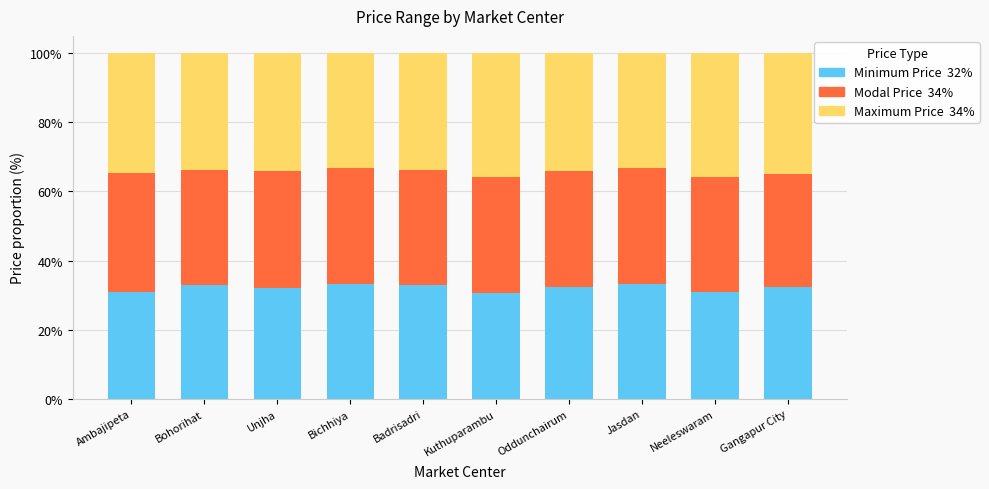

What is the total value across all series at Gangapur City?

100.0